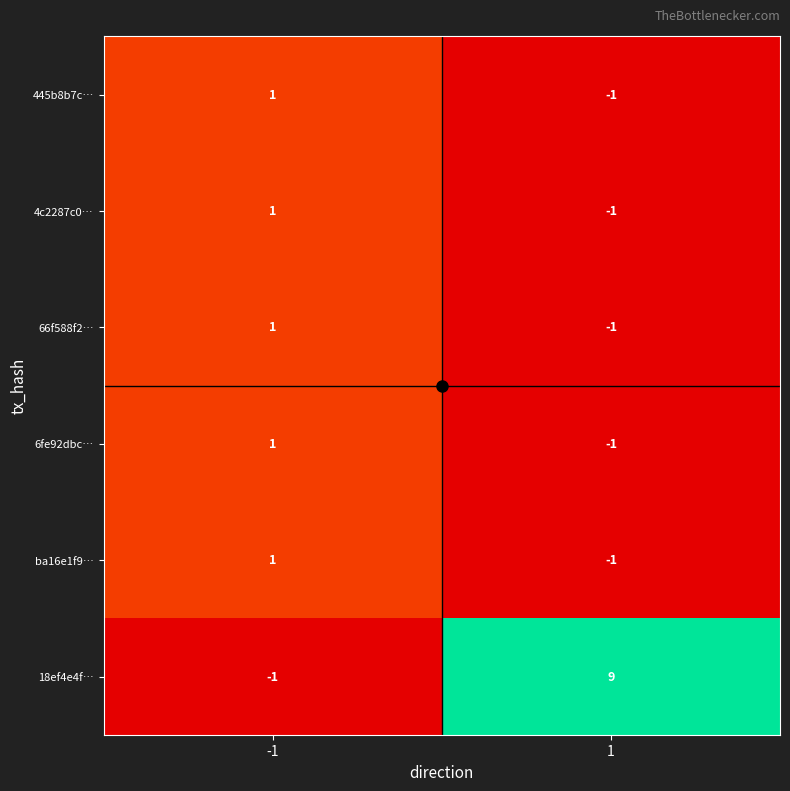

What is the approximate value of 18ef4e4f… at 1, to the nearest 10?

10